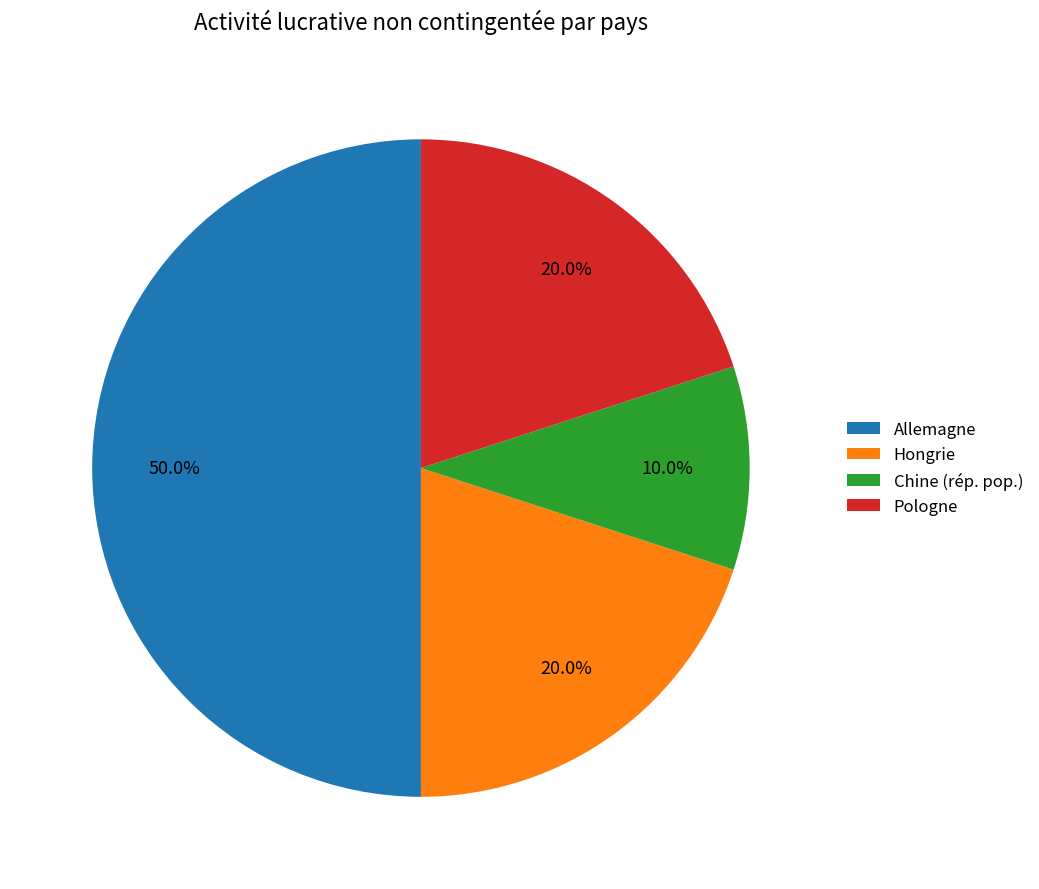

Approximately how many times larger is the value at Pologne compared to Hongrie?

1.0